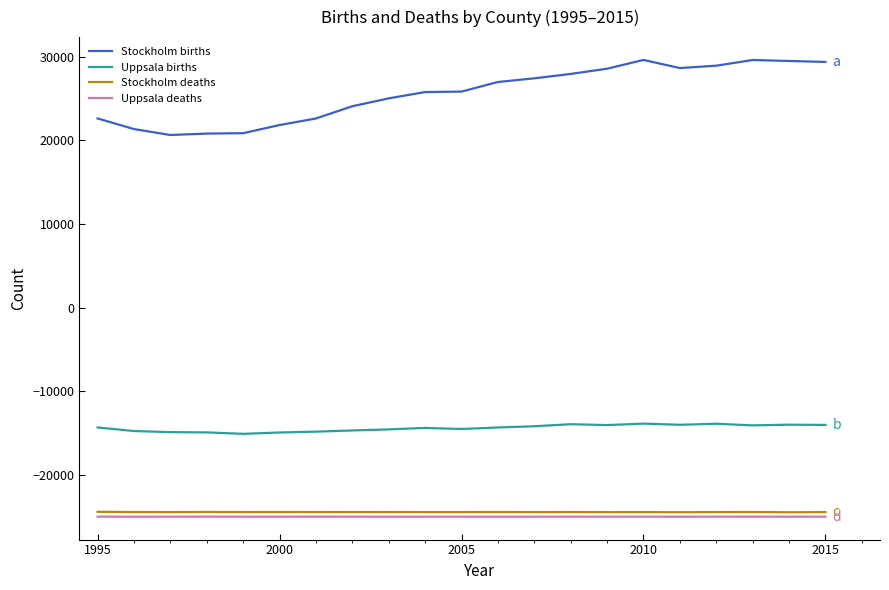

True or false: Uppsala births and Stockholm deaths intersect in this chart.

False